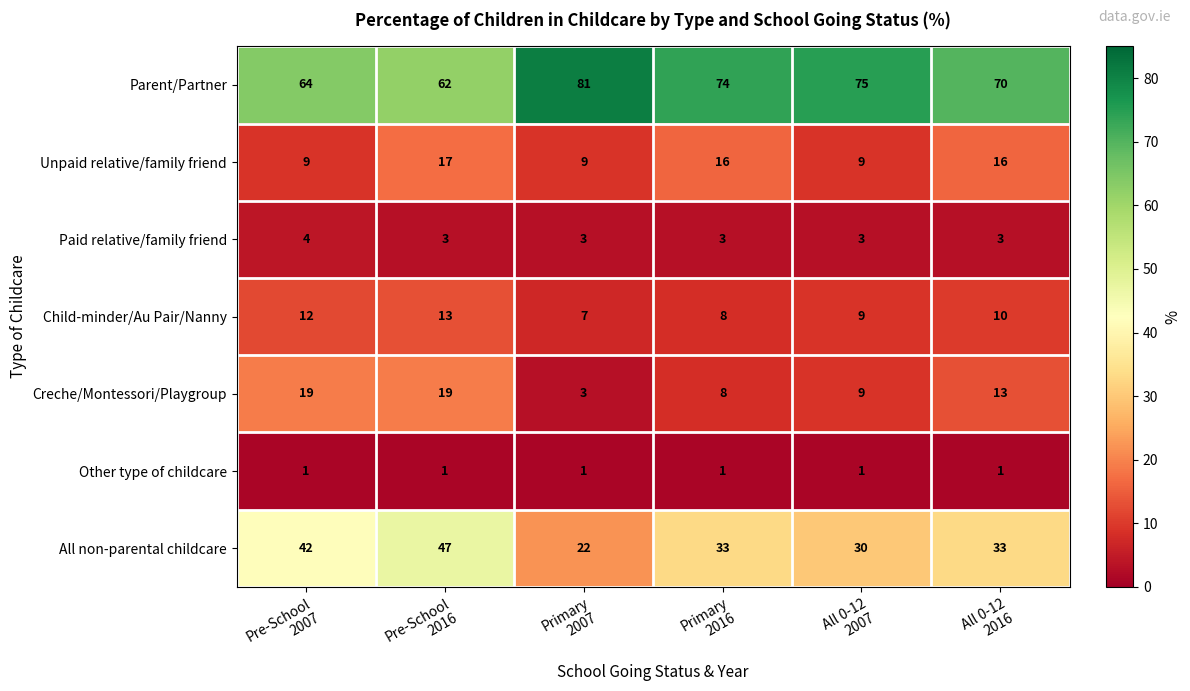

What is the average value of the Child-minder/Au Pair/Nanny series?

10